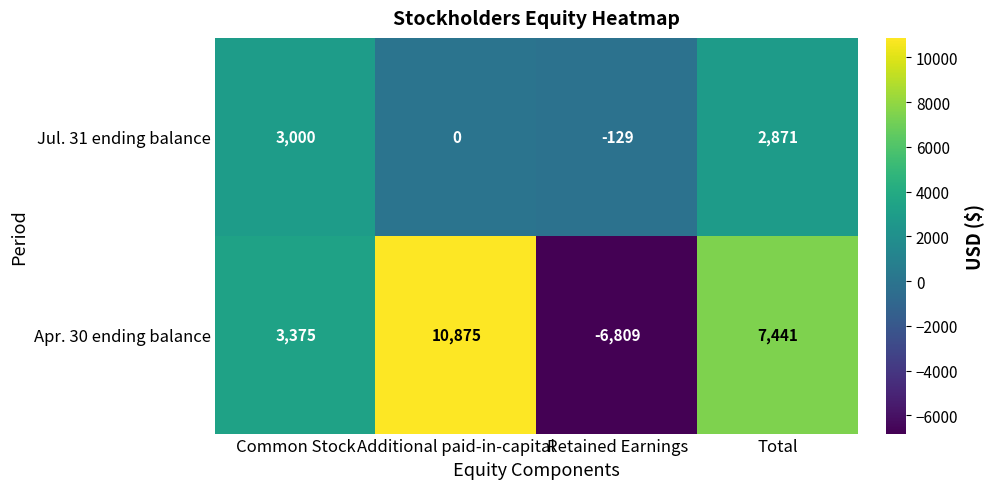

How many Apr. 30 ending balance values are between 3375 and 10875?

3